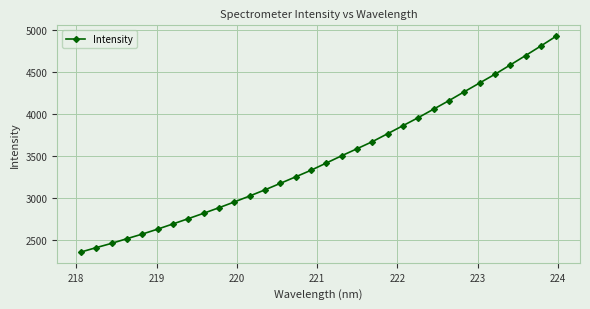

What is the maximum value shown in the chart?

4930.9